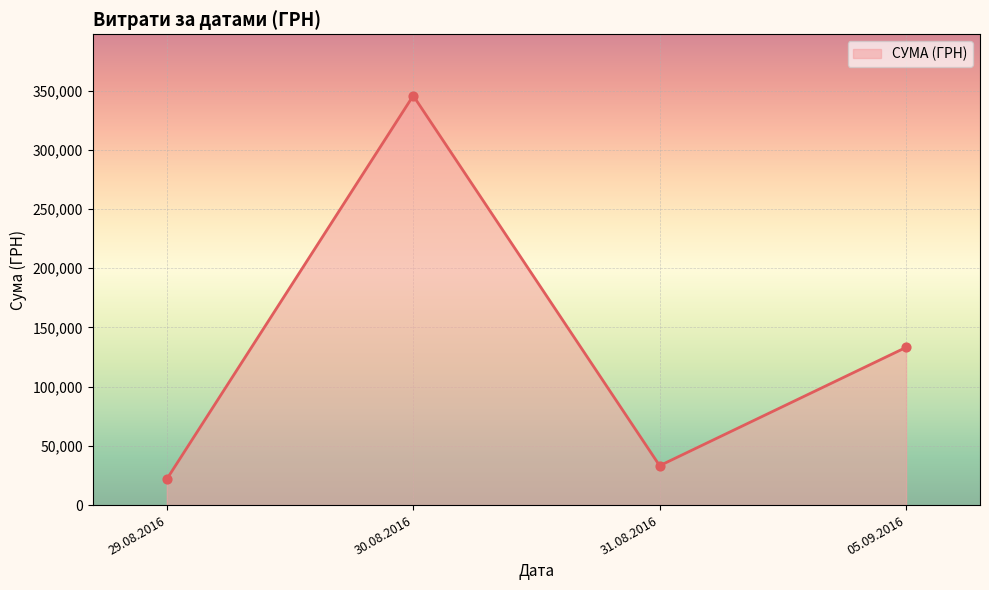

What is the change in value from 29.08.2016 to 05.09.2016?

+111264.2